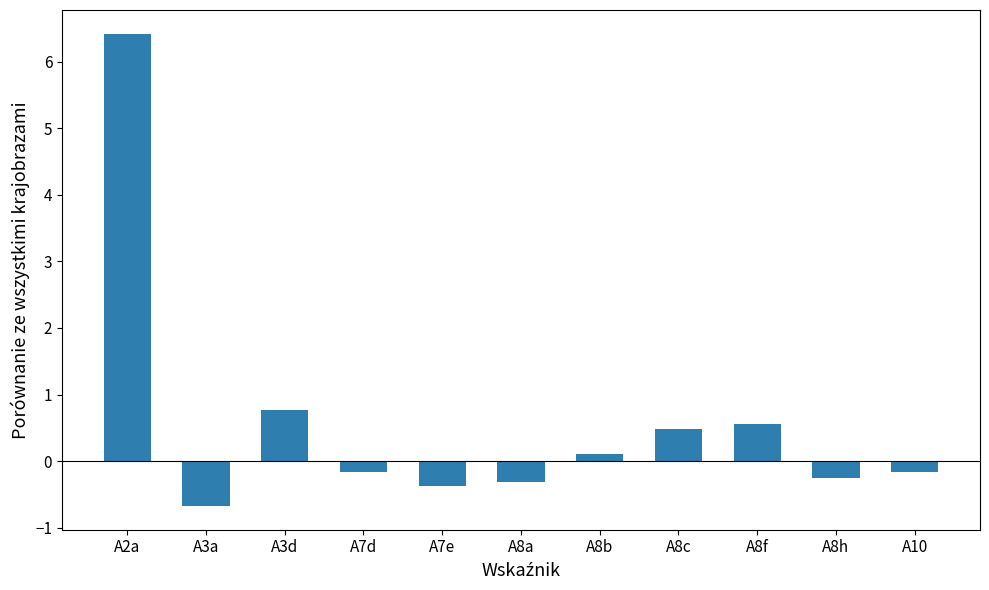

At which category does the chart reach its minimum across all series?

A3a